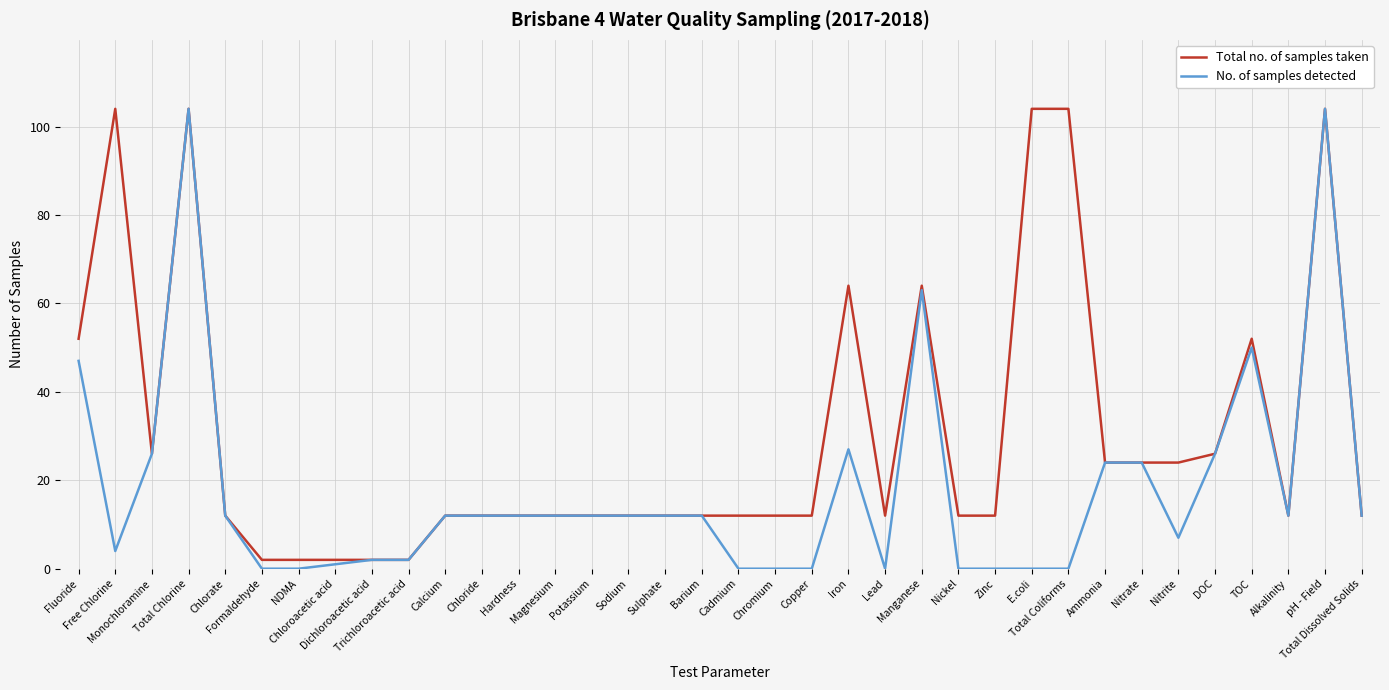

Is this an area chart (filled region under the line)?

No